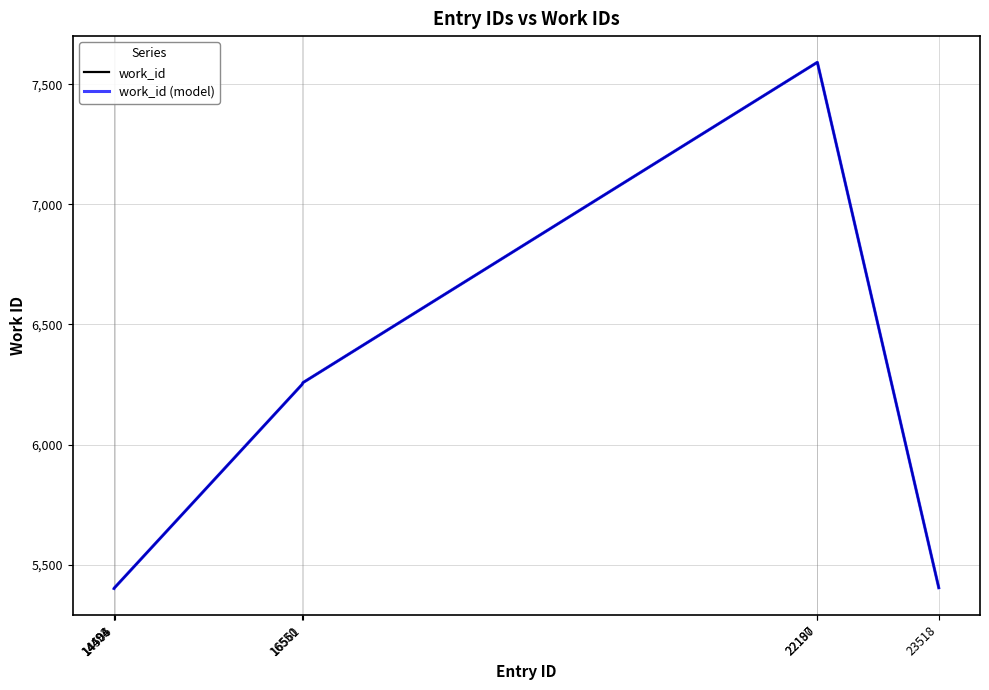

True or false: work_id (model) has more than 2 interior local peaks.

False